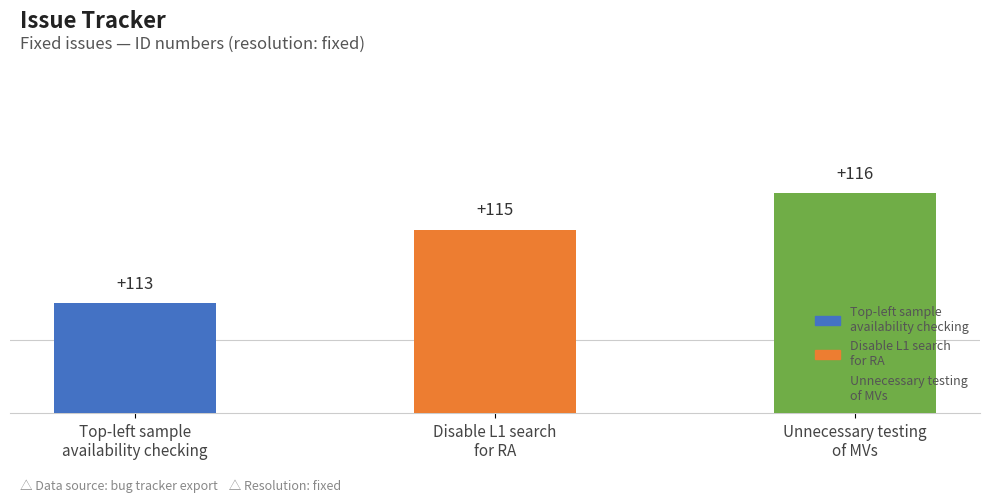

What is the difference between the maximum and minimum values?

3